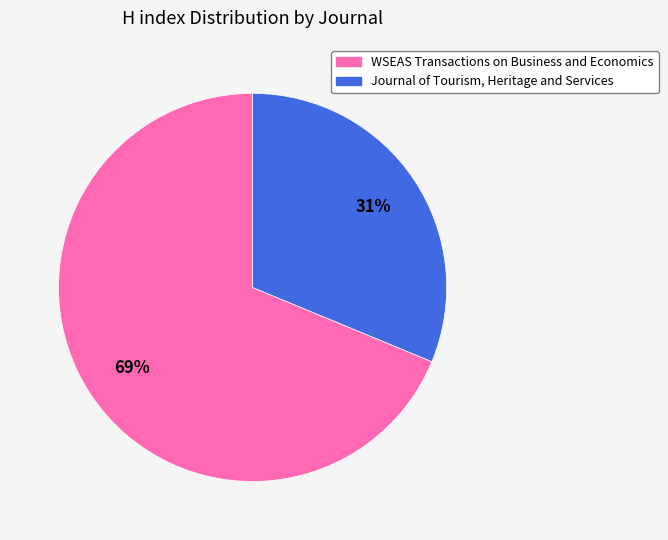

Between Journal of Tourism, Heritage and Services and WSEAS Transactions on Business and Economics, which is larger?

WSEAS Transactions on Business and Economics